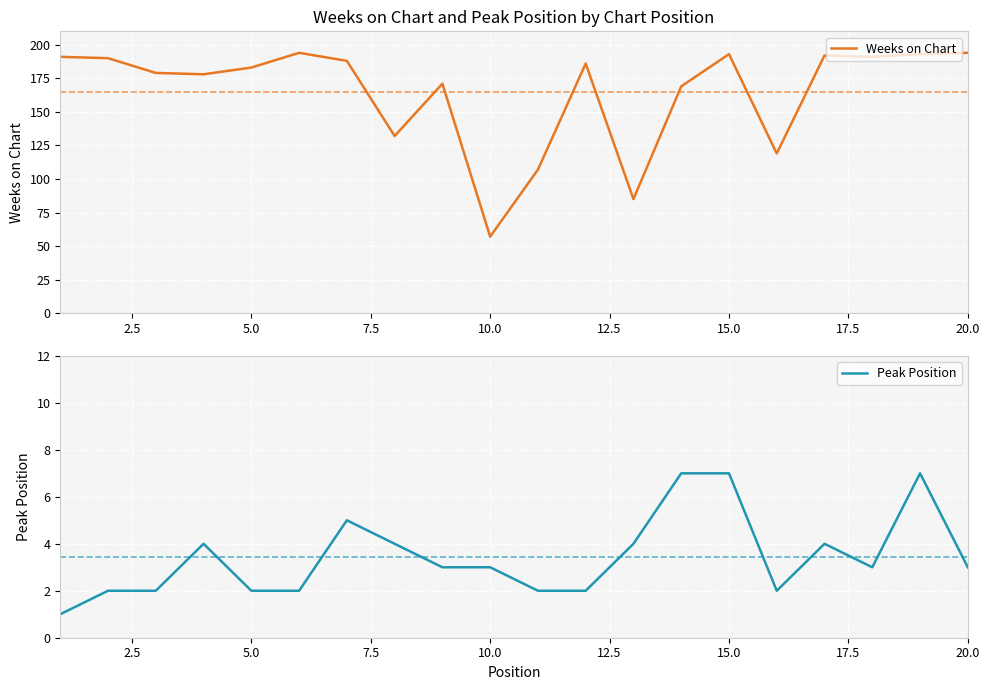

Which series has the widest spread of values?

Weeks on Chart